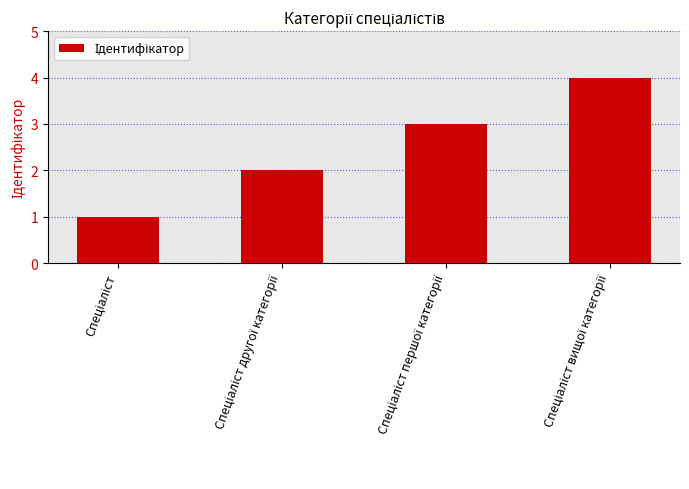

What is the difference between the maximum and minimum values?

3